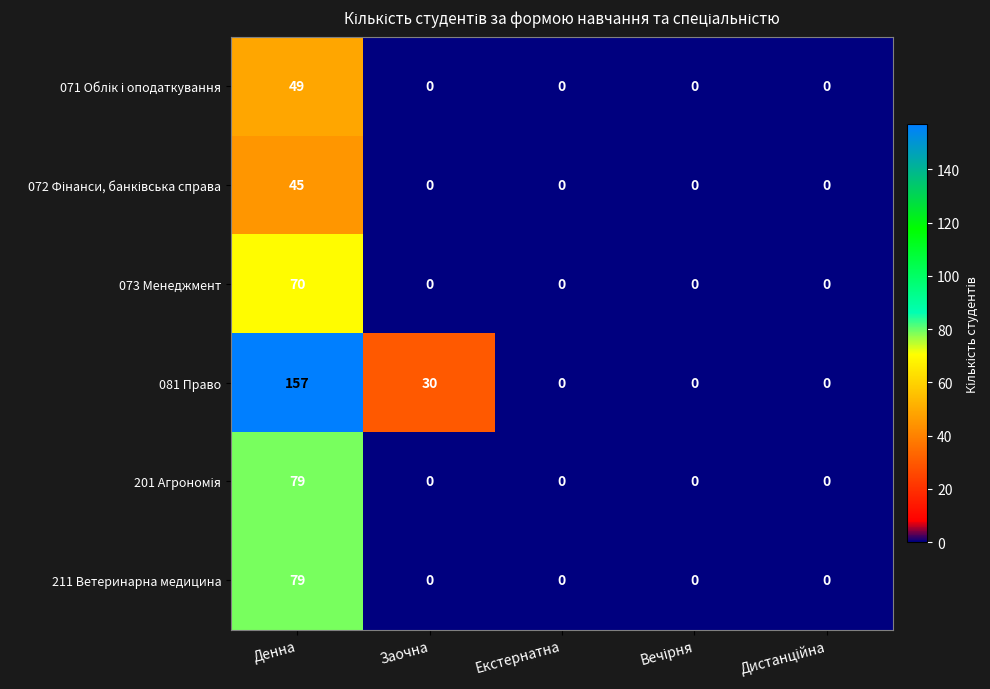

What is the total value across all series at Денна?

479